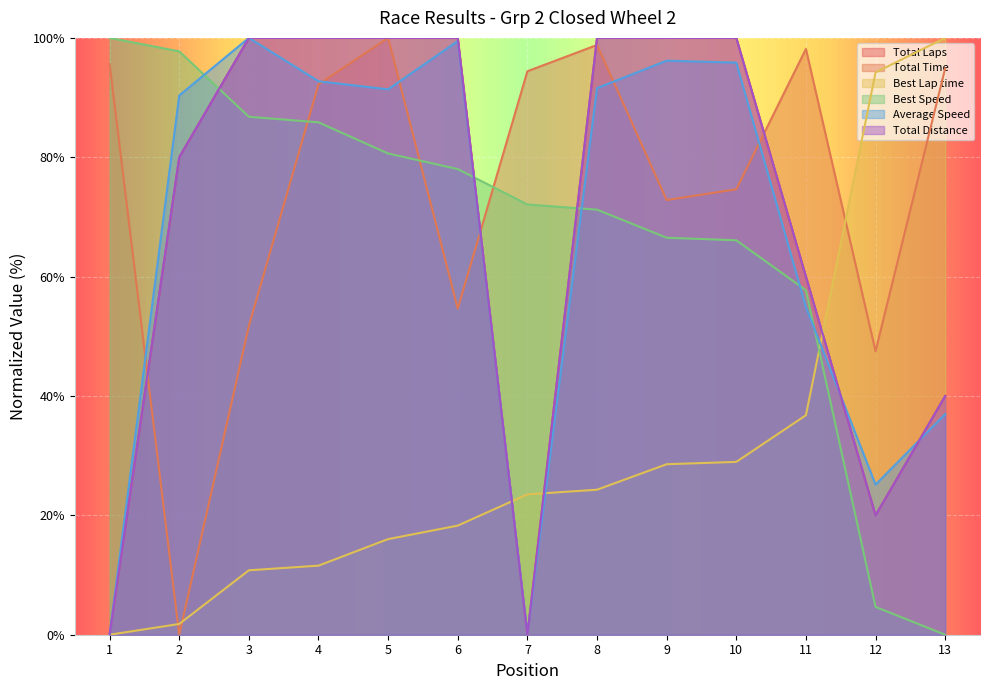

Does the chart display data point markers on the line(s)?

No